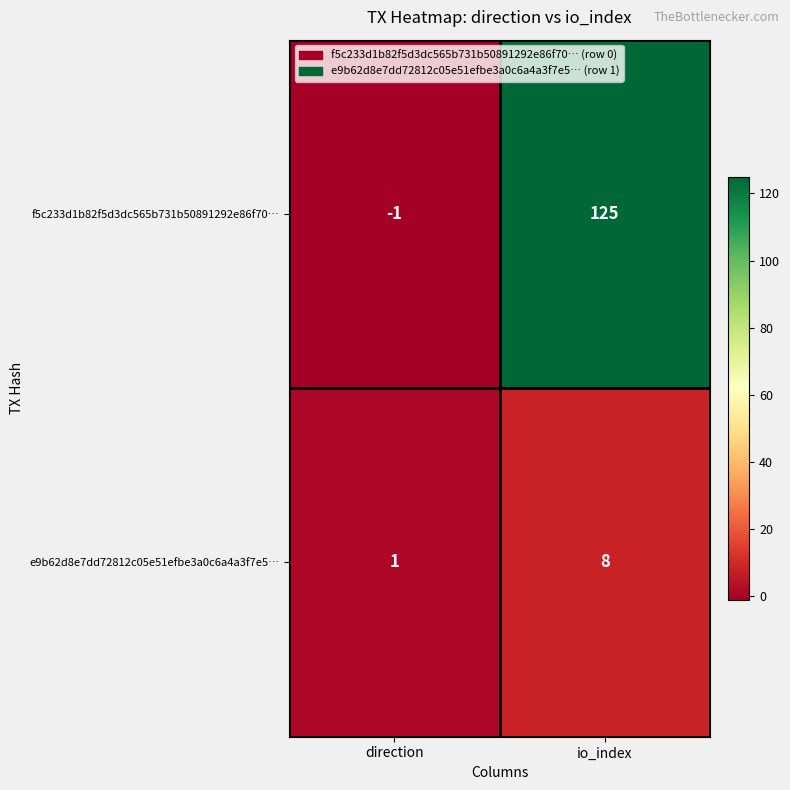

How many data points in f5c233d1b82f5d3dc565b731b50891292e86f70… are less than 125?

1